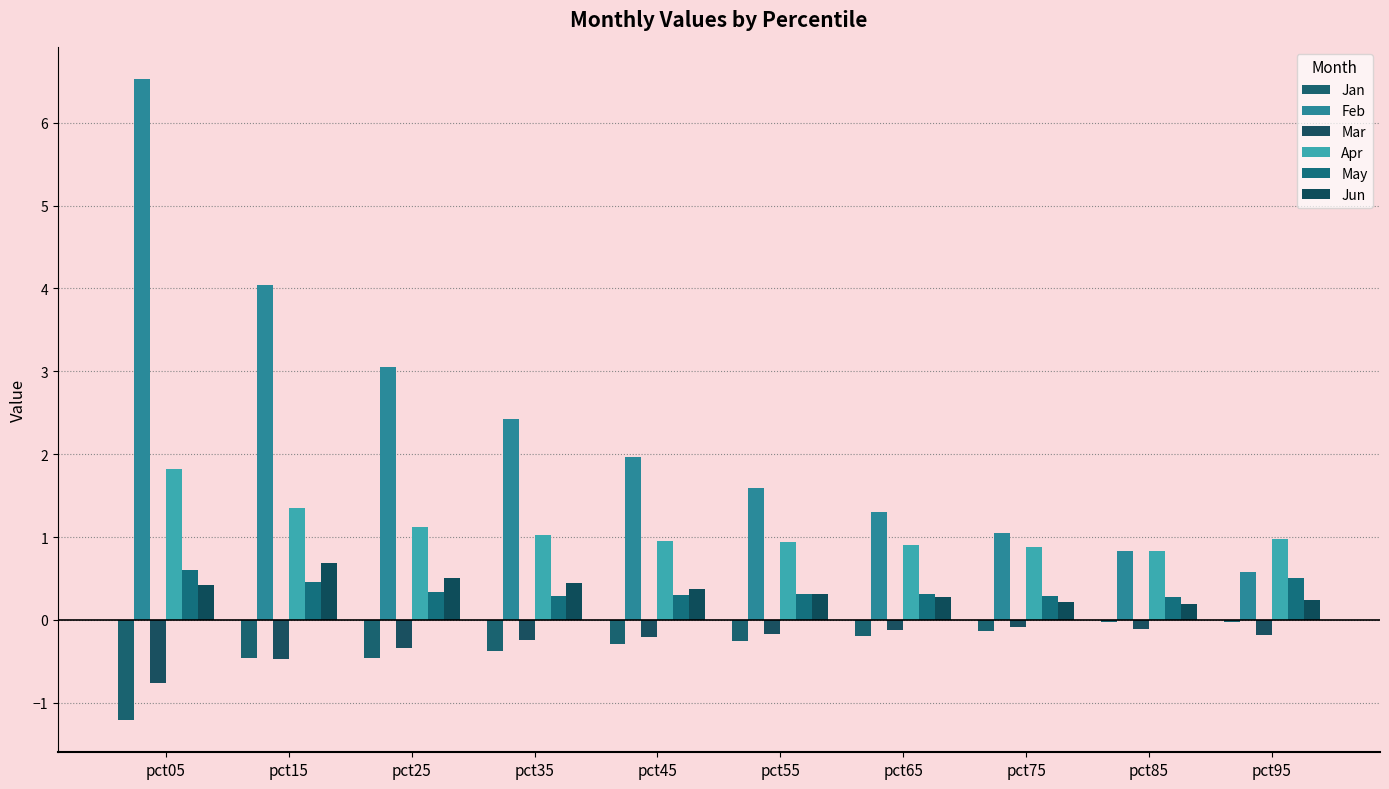

What is the spread (max minus min) of values at pct05?

7.7